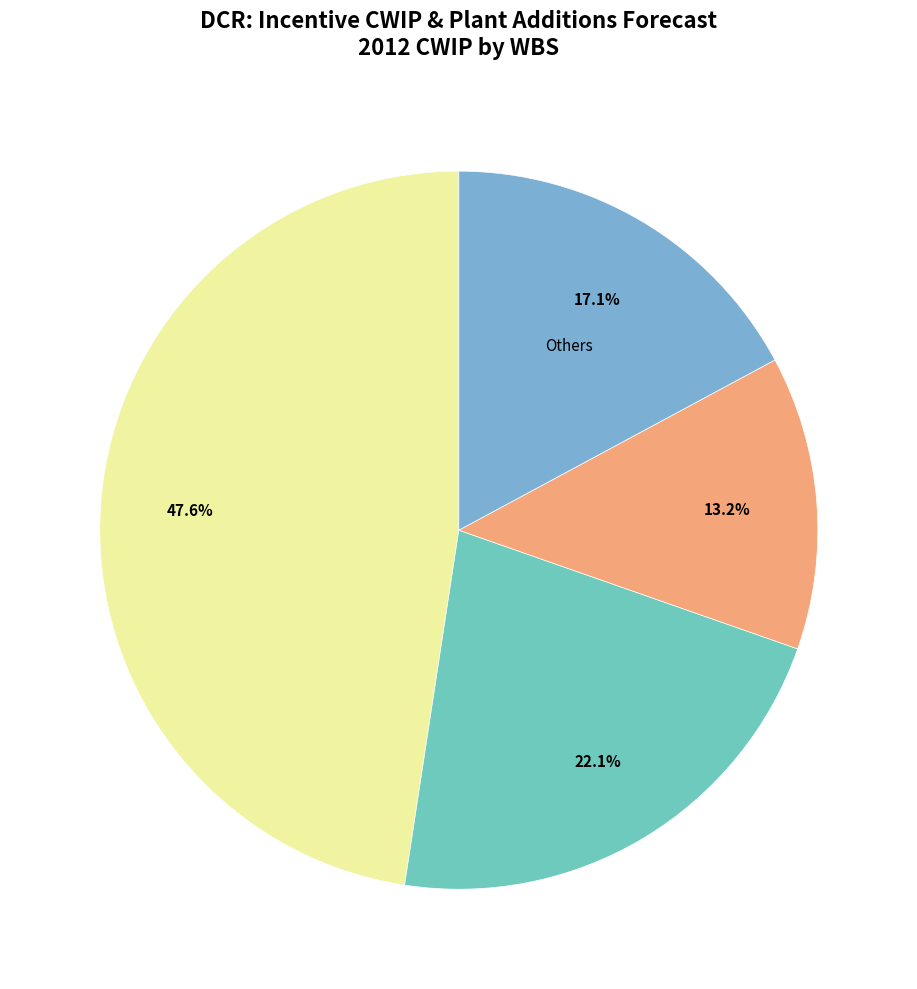

Does any single category account for the majority?

No